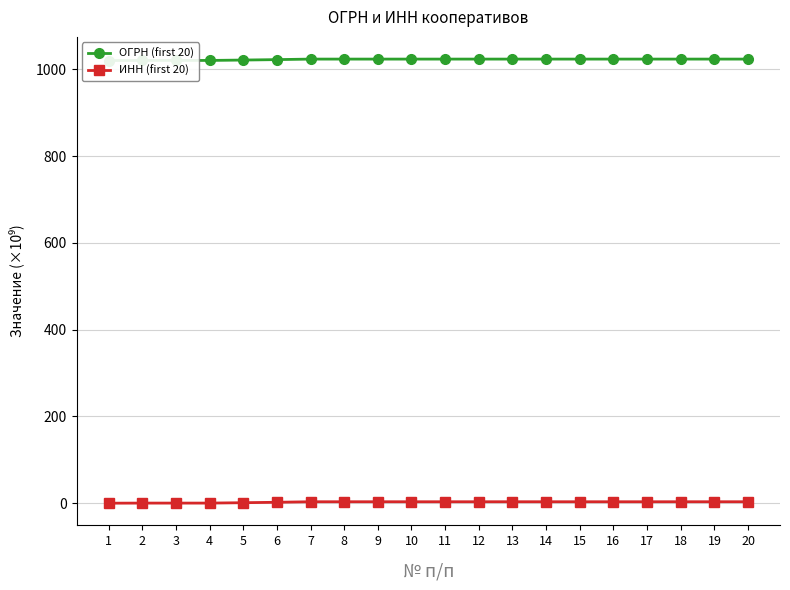

Is it true that ОГРН (first 20) equals 450.6 at 14?

False